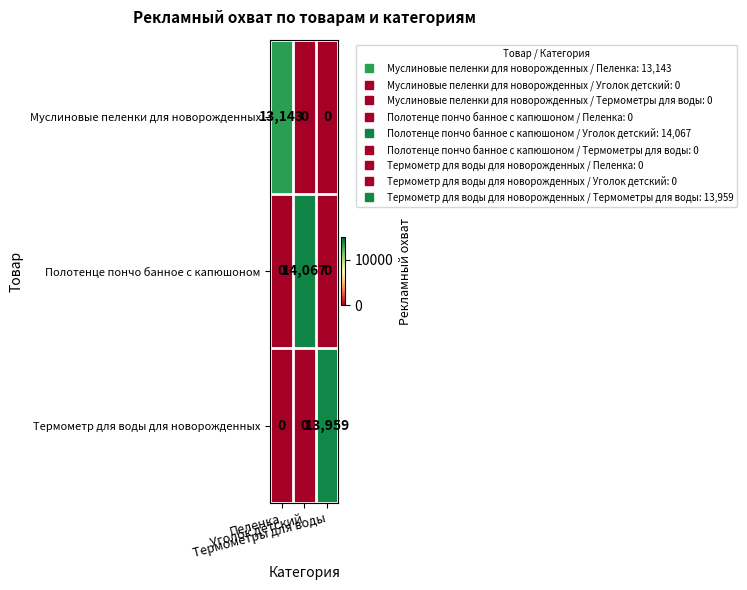

What is the maximum value for Муслиновые пеленки для новорожденных?

13143